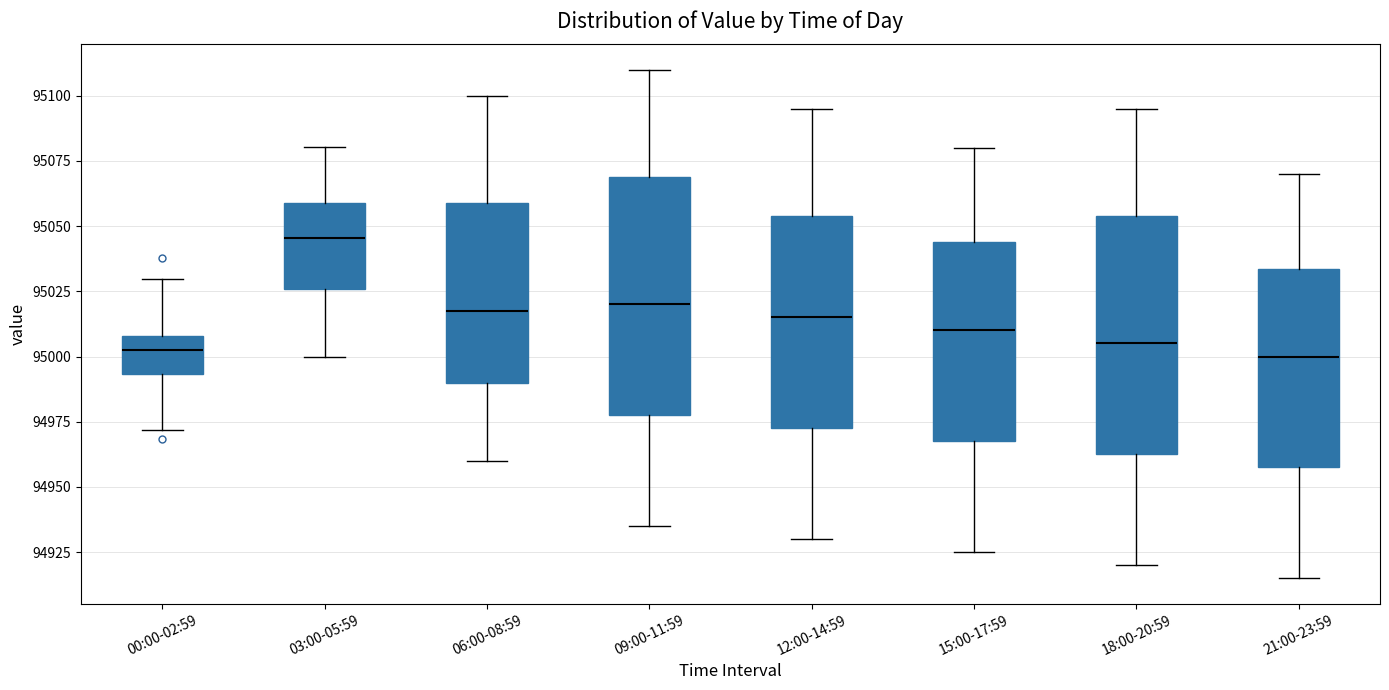

Reading left to right, read every box against the y-axis: the position of its median line, the range the box covers, and the ends of its whiskers. The values are not printed on the chart, so give them approximately, as read against the axis.

00:00-02:59: median 95000, box 94995 to 95010, whiskers 94970 to 95030
03:00-05:59: median 95045, box 95025 to 95060, whiskers 95000 to 95080
06:00-08:59: median 95020, box 94990 to 95060, whiskers 94960 to 95100
09:00-11:59: median 95020, box 94980 to 95070, whiskers 94935 to 95110
12:00-14:59: median 95015, box 94975 to 95055, whiskers 94930 to 95095
15:00-17:59: median 95010, box 94970 to 95045, whiskers 94925 to 95080
18:00-20:59: median 95005, box 94965 to 95055, whiskers 94920 to 95095
21:00-23:59: median 95000, box 94960 to 95035, whiskers 94915 to 95070